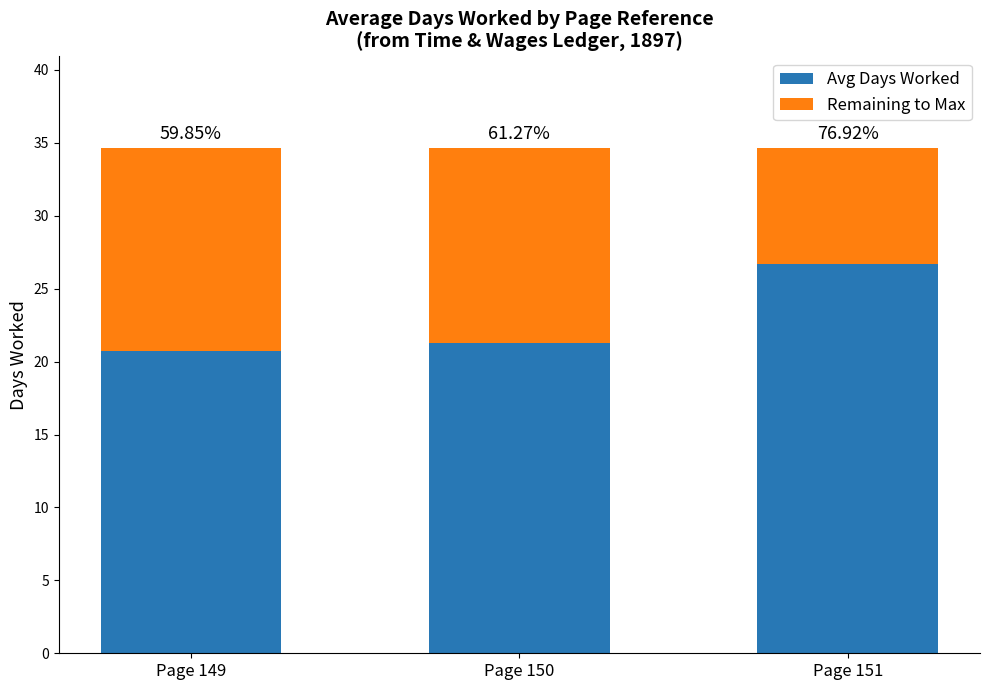

The Remaining to Max series shows 13.4 at Page 150. True or false?

True